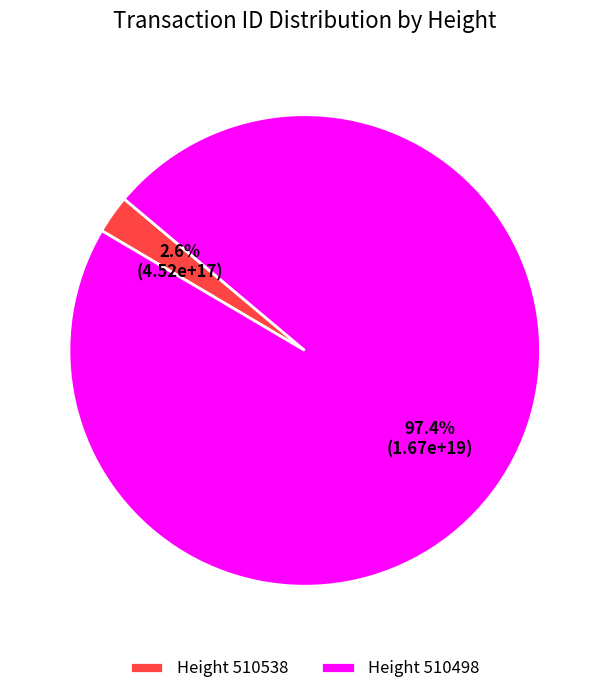

How many slices are in this pie chart?

2